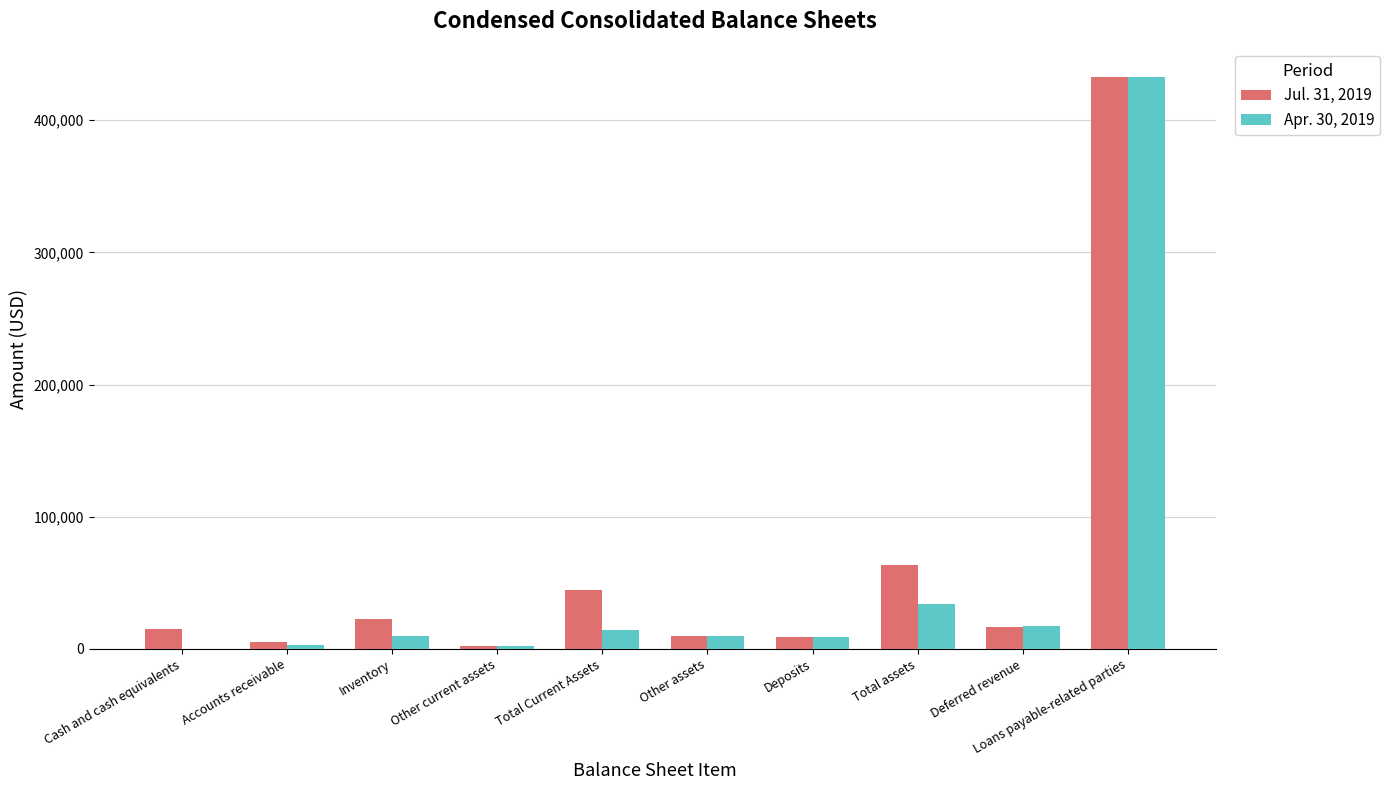

What are all the series names shown in the legend?

Jul. 31, 2019, Apr. 30, 2019